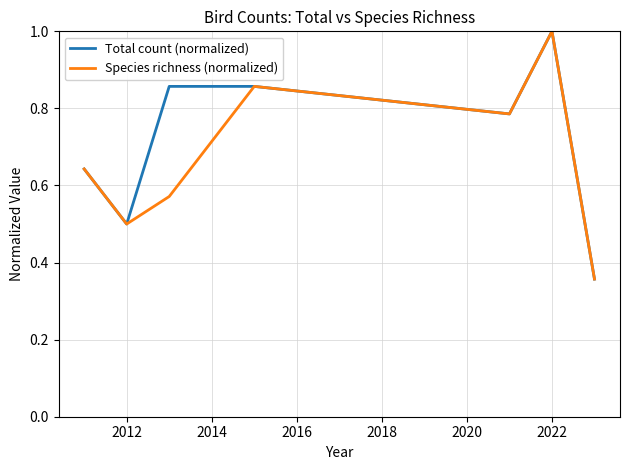

What is the highest value of the Total count (normalized) series?

1.0